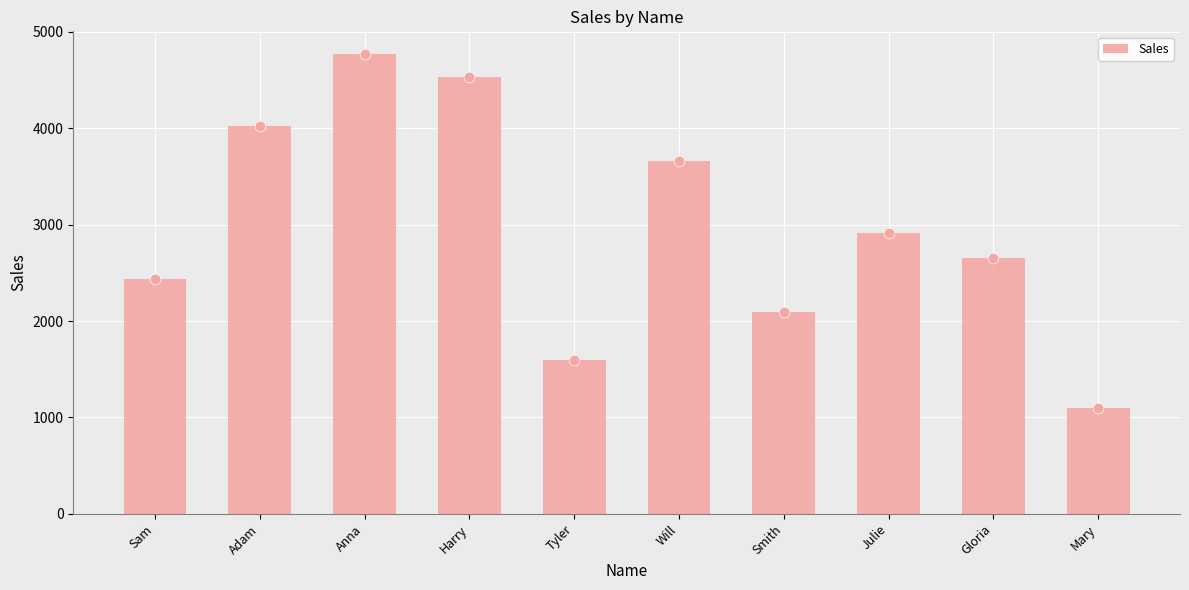

Approximately how many times larger is the value at Sam compared to Harry?

0.5